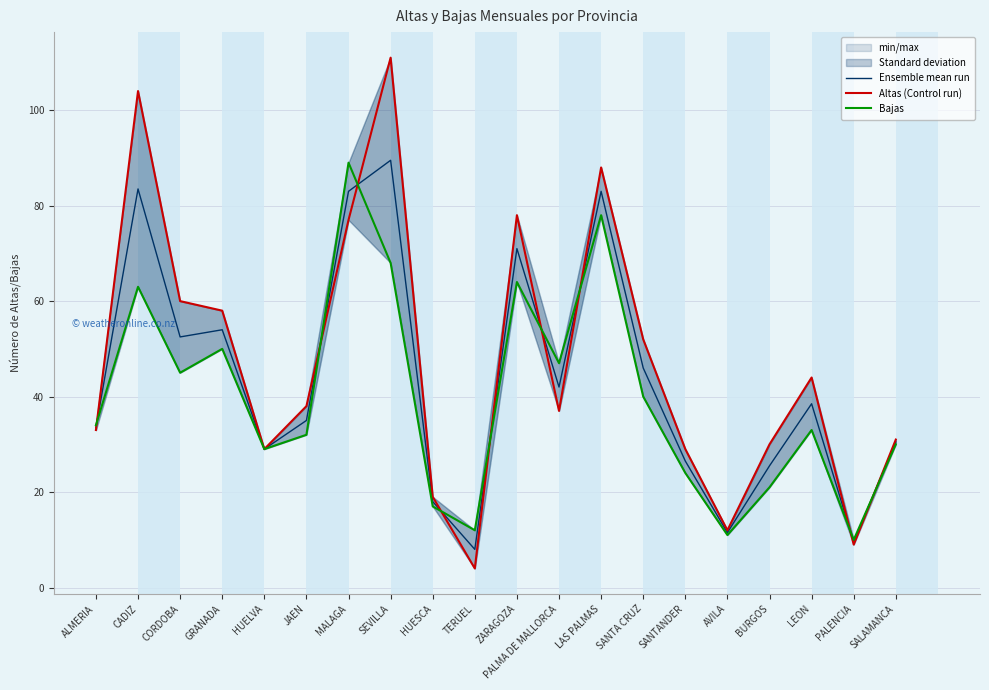

At how many categories does at least one series exceed 84?

4